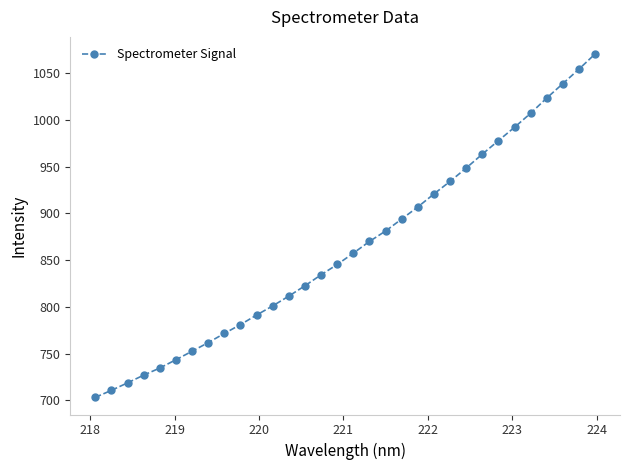

What is the minimum value shown in the chart?

703.1